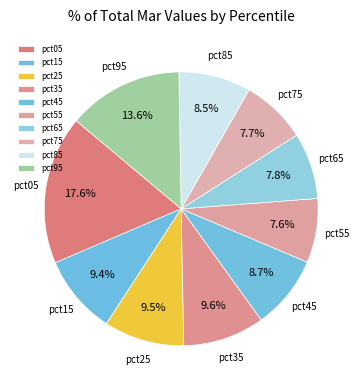

Which category has the biggest portion of the pie?

pct05